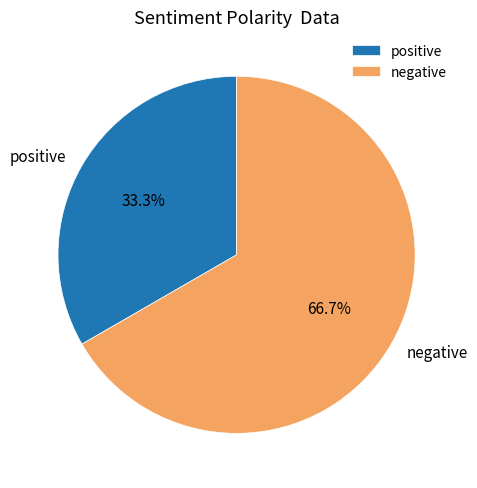

What is the smallest slice in the pie chart?

positive